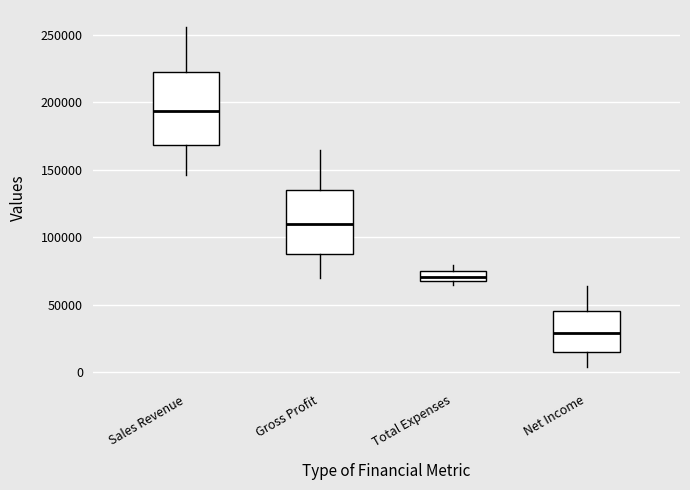

Which box's median line is the lowest?

Net Income